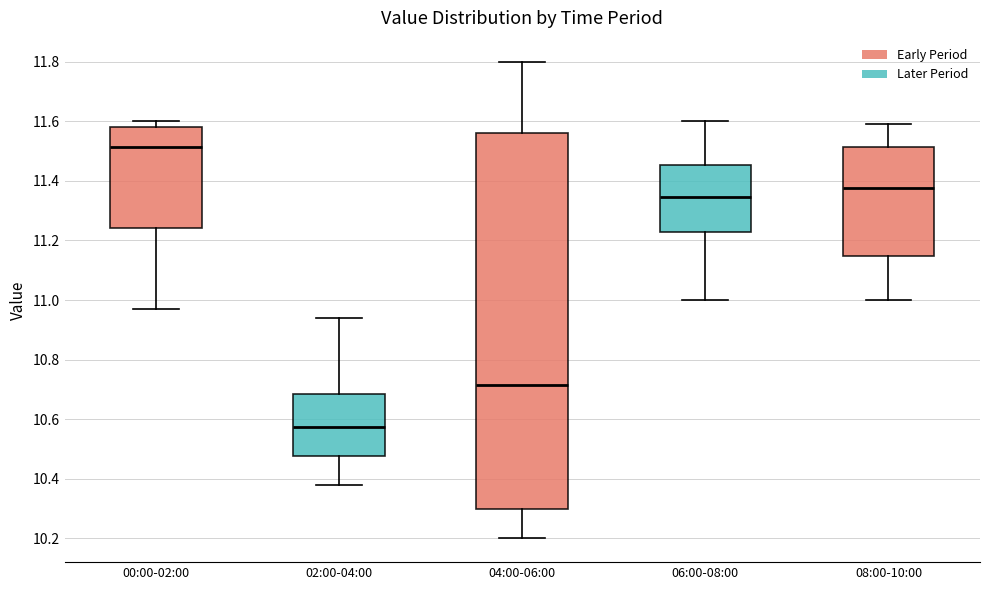

Which box is the tallest, from its lower edge to its upper edge?

04:00-06:00